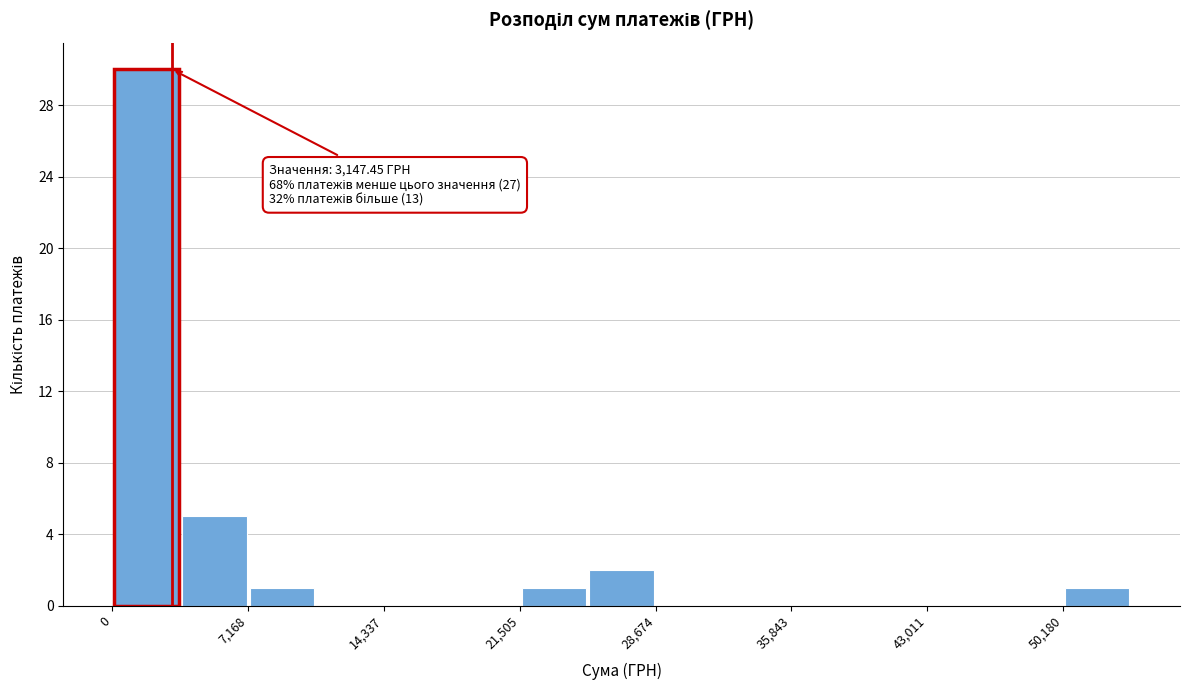

Read against the x-axis, roughly where is the centre of the tallest bar?

2000